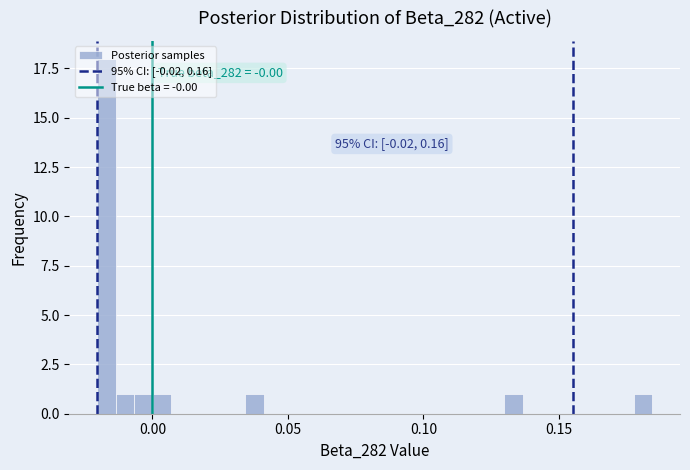

Around what value on the x-axis is the tallest bar? Give the approximate position of its centre, as read against the axis.

-0.015